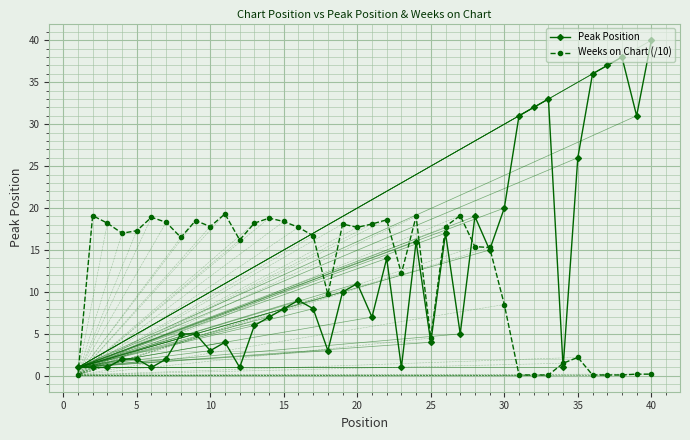

Rank the series by their maximum value, from lowest to highest.

Weeks on Chart (/10), Peak Position